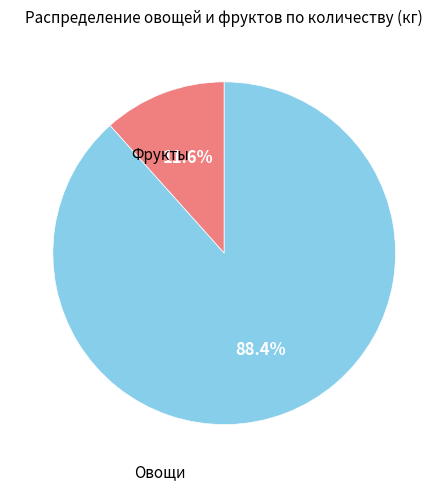

Is there a majority slice in this chart?

Yes